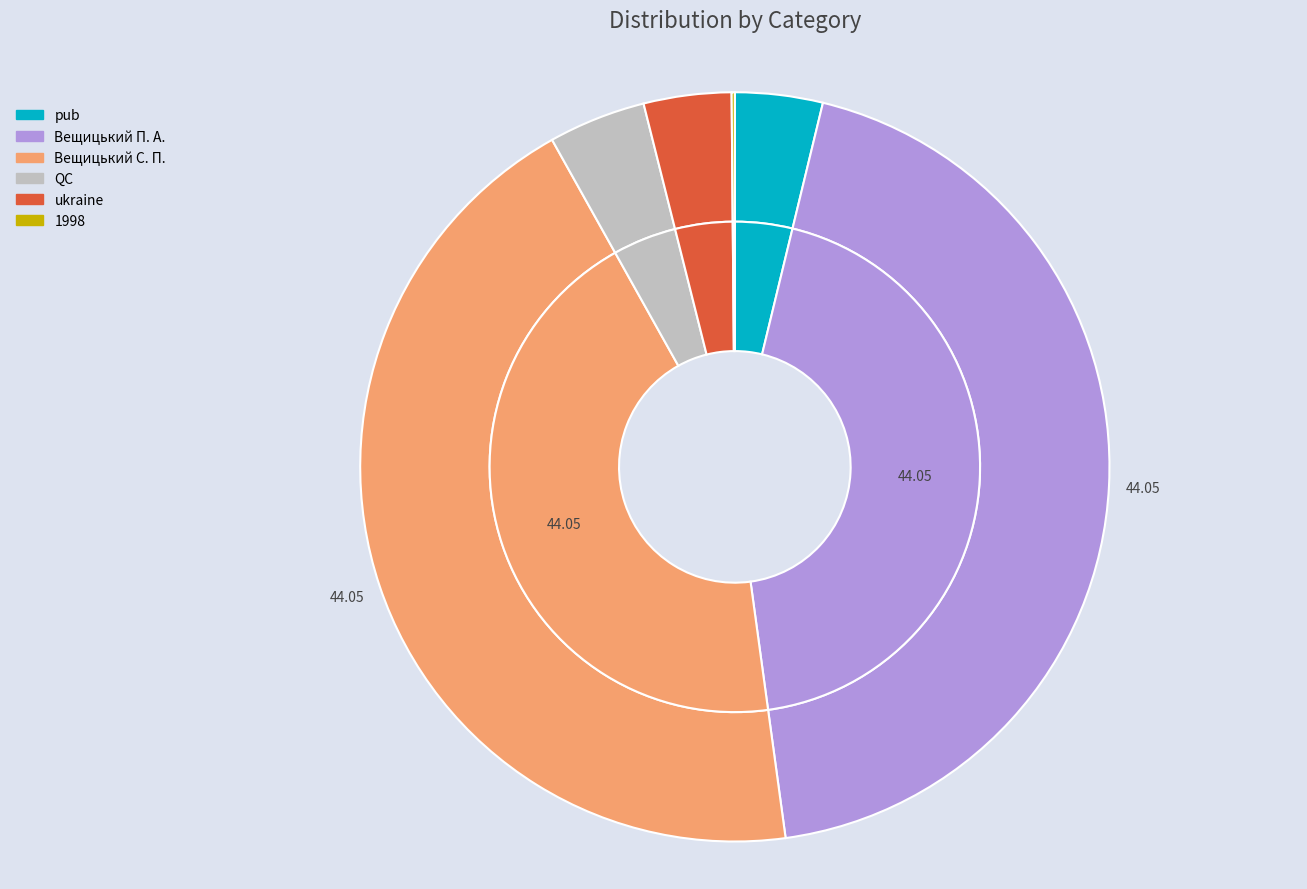

To the nearest percent, what is the average slice percentage?

17%